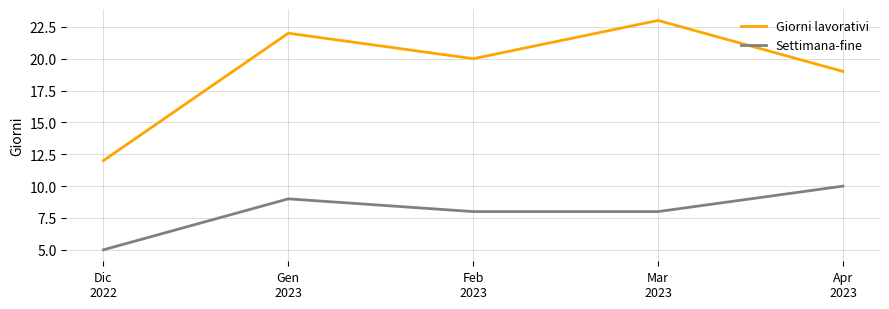

List the series in order of their peak value, lowest first.

Settimana-fine, Giorni lavorativi